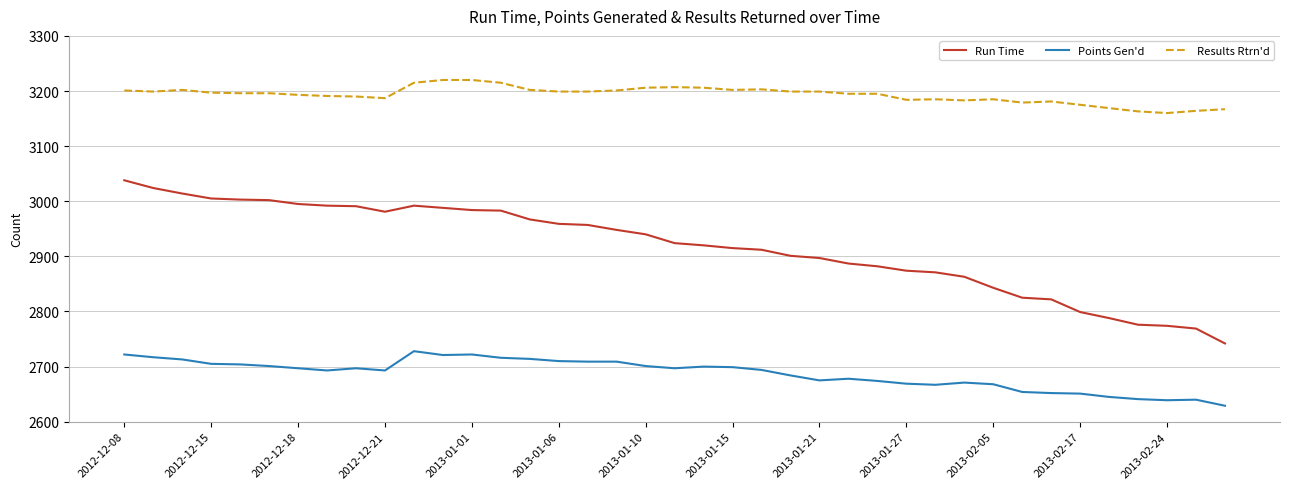

List the series in order of their overall mean, lowest first.

Points Gen'd, Run Time, Results Rtrn'd